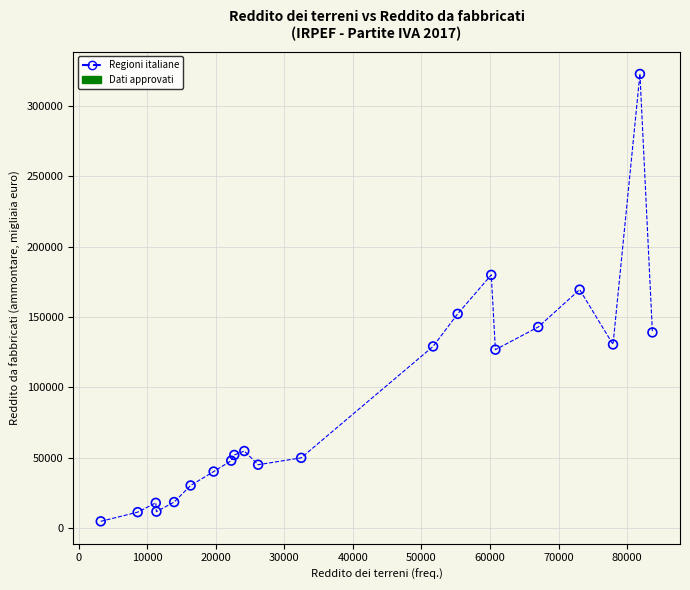

What Y value in the scatter plot is closest to 163743?

169438